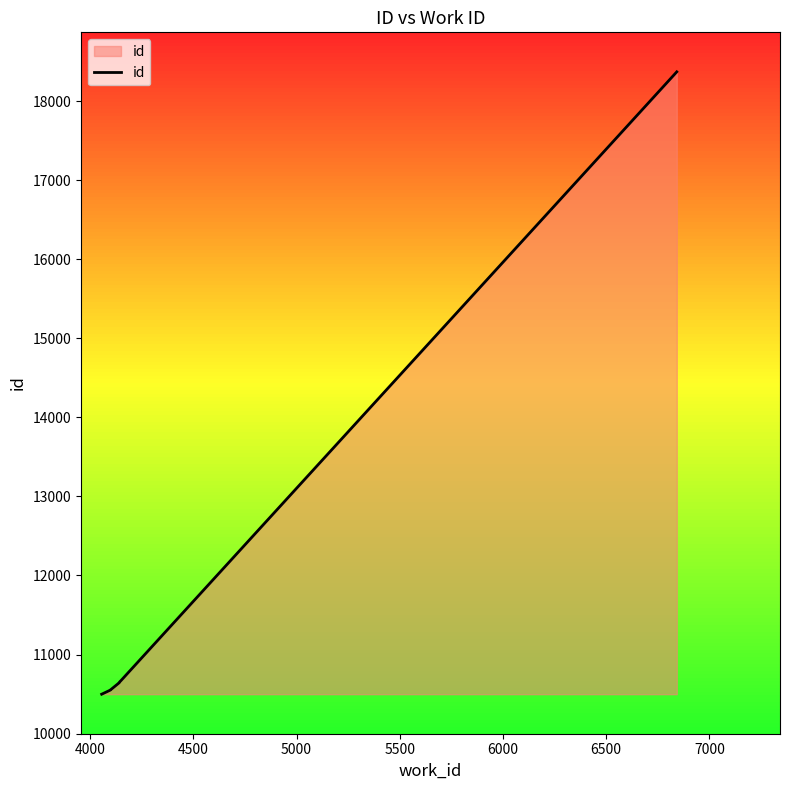

What position from the right is 5000?

7